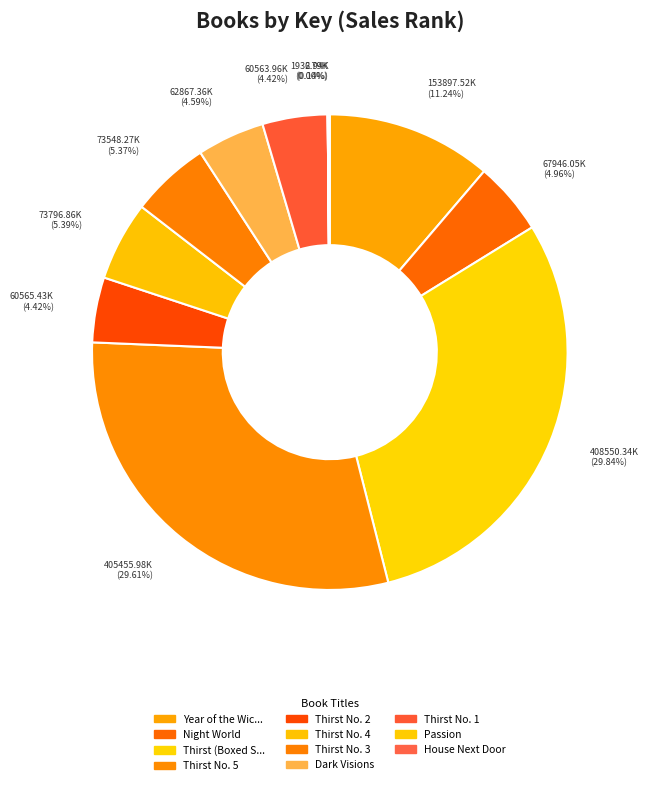

Which slice is the smallest?

Passion